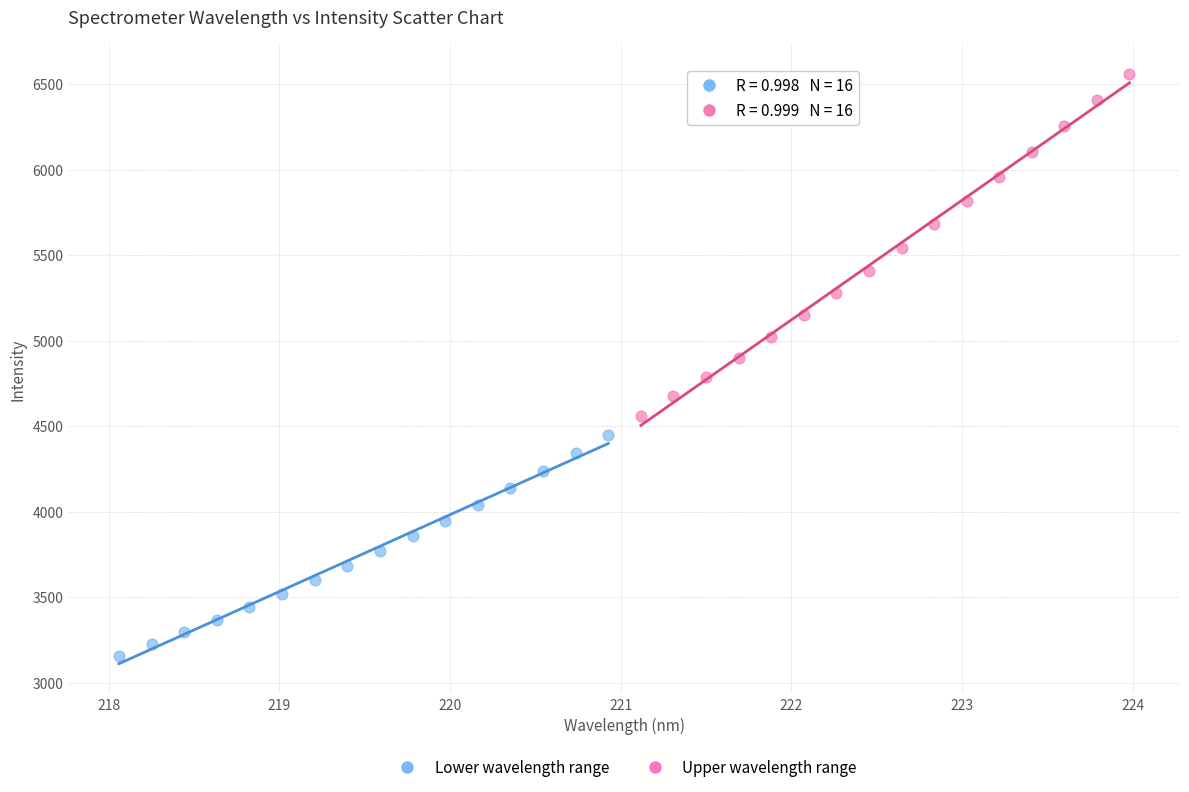

Which series has the widest spread of Y values?

Upper wavelength range